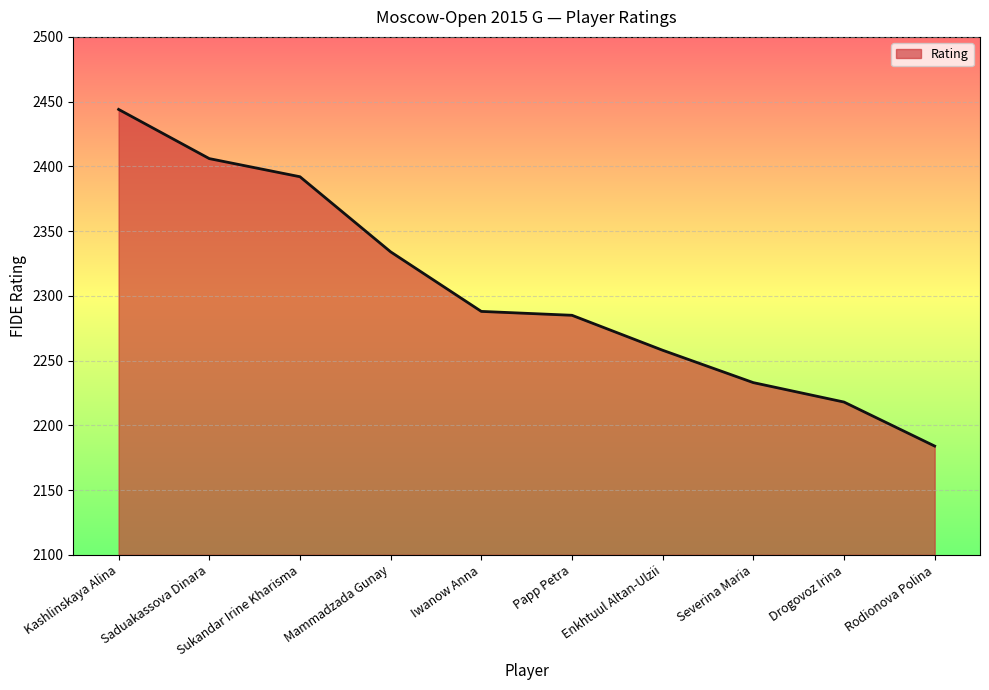

True or false: the data shows 726 at Rodionova Polina.

False